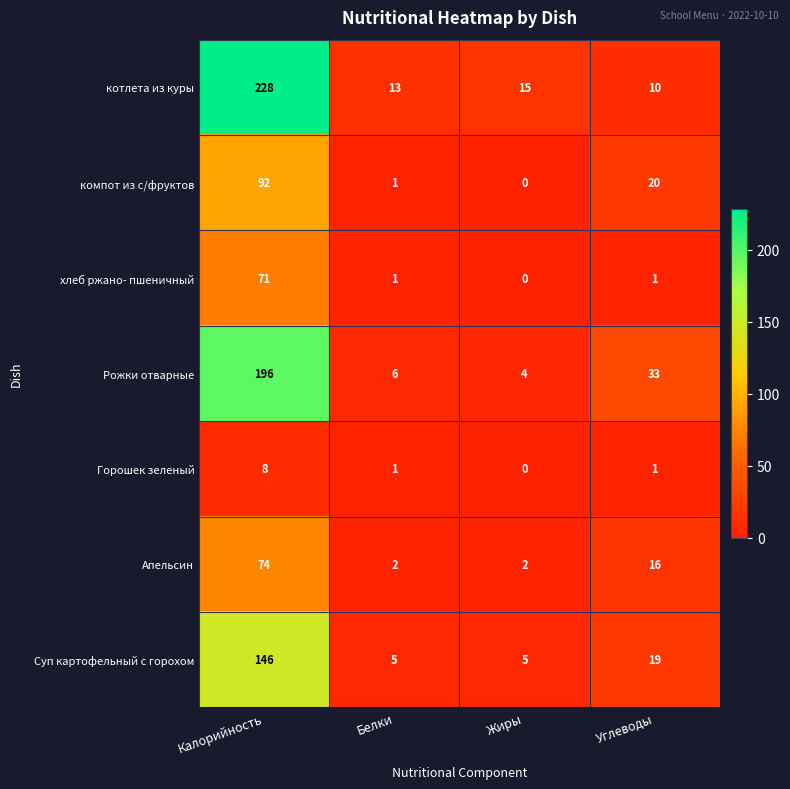

Rank the series by their maximum value, from highest to lowest.

котлета из куры, Рожки отварные, Суп картофельный с горохом, компот из с/фруктов, Апельсин, хлеб ржано- пшеничный, Горошек зеленый